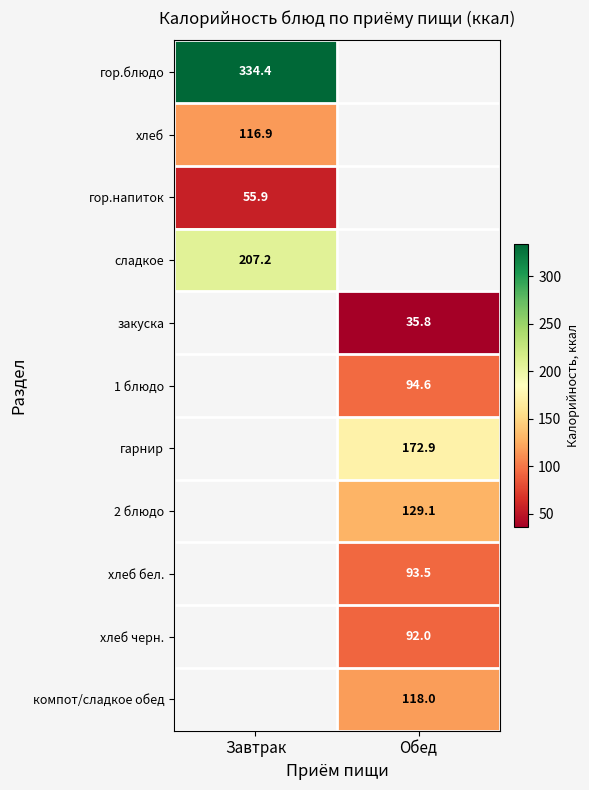

The сладкое series shows 207.2 at Завтрак. True or false?

True